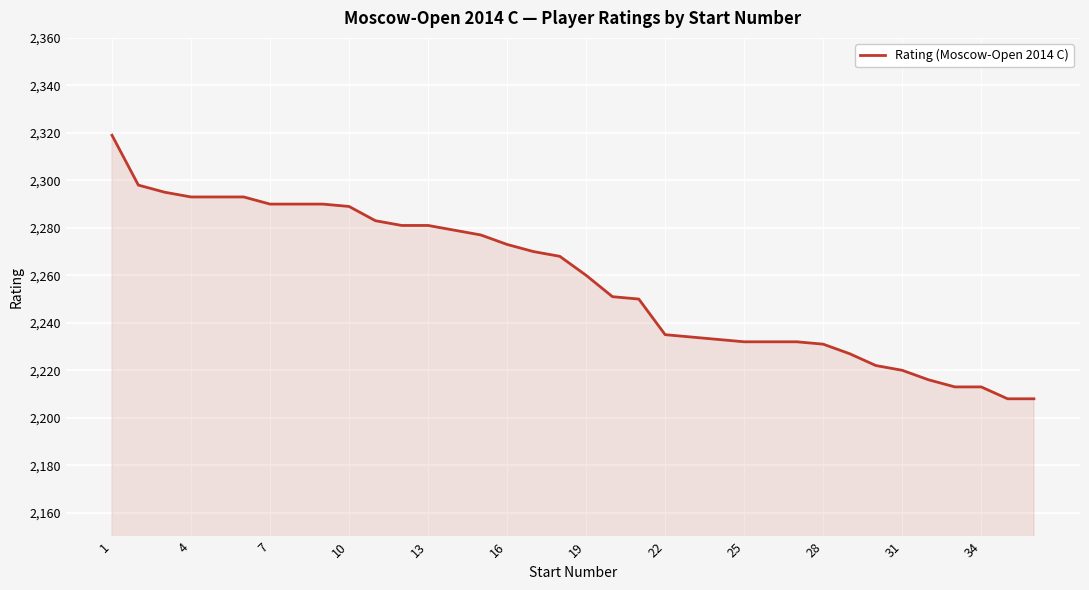

What is the smallest value displayed?

2208